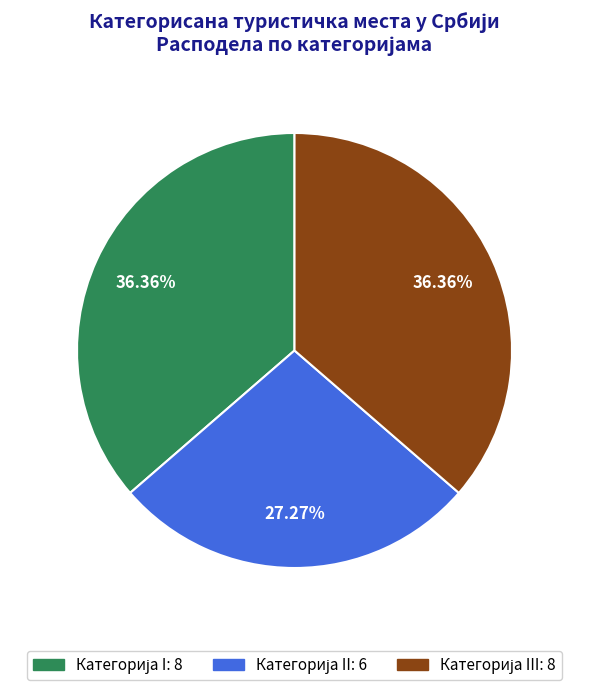

Does any single category account for the majority?

No